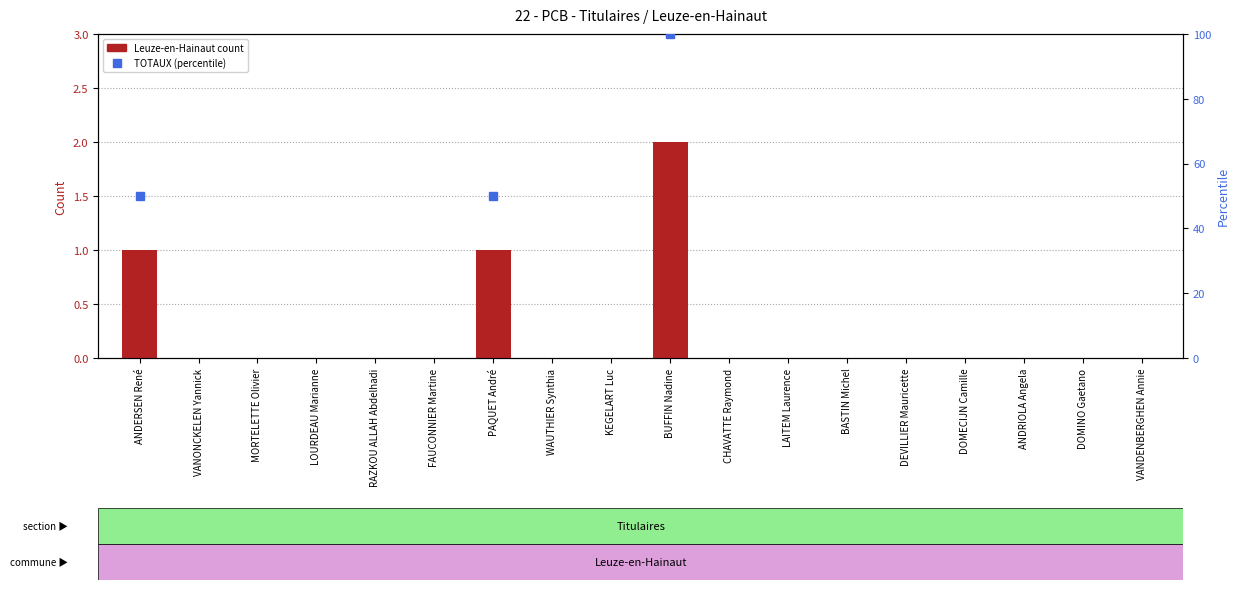

True or false: Leuze-en-Hainaut has a value of 1.0 at PAQUET André.

True